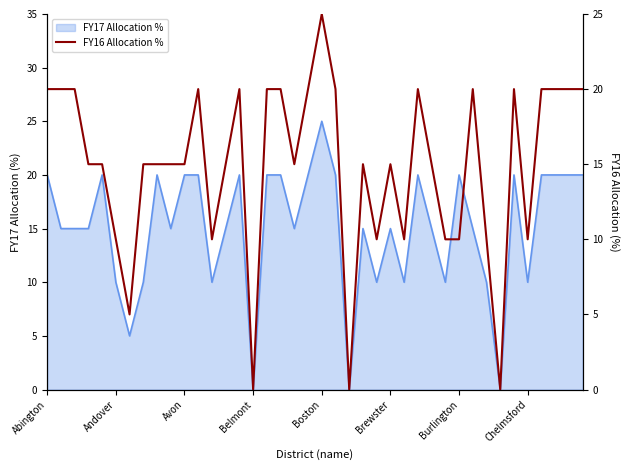

How many data points are less than 15?

12